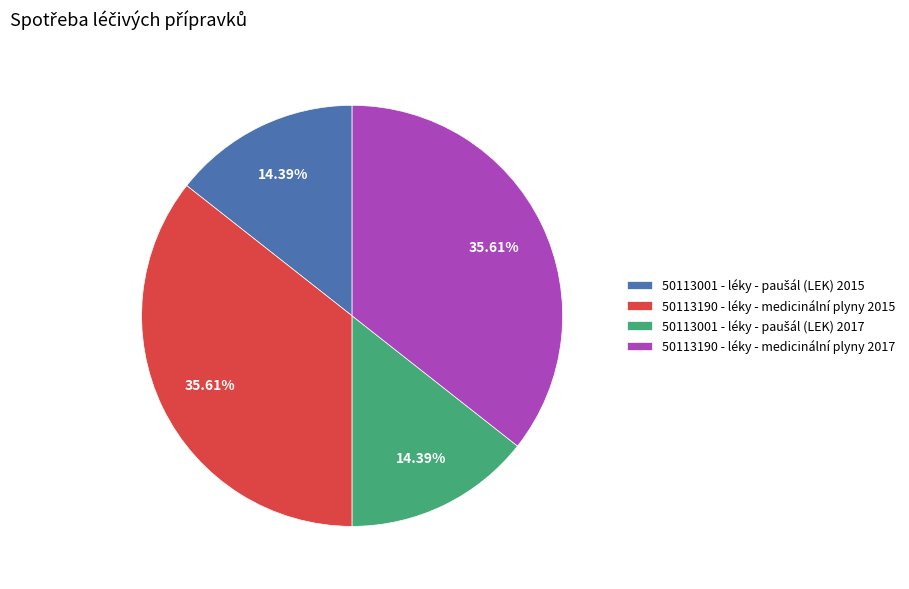

The 50113190 - léky - medicinální plyny 2017 slice represents 43% of the pie. True or false?

False